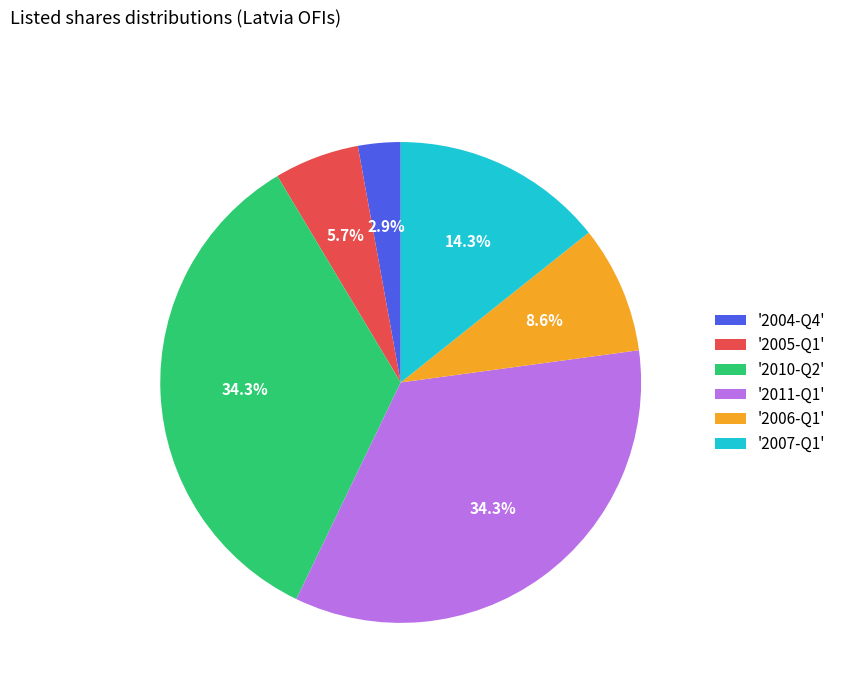

Between '2004-Q4' and '2011-Q1', which is larger?

'2011-Q1'